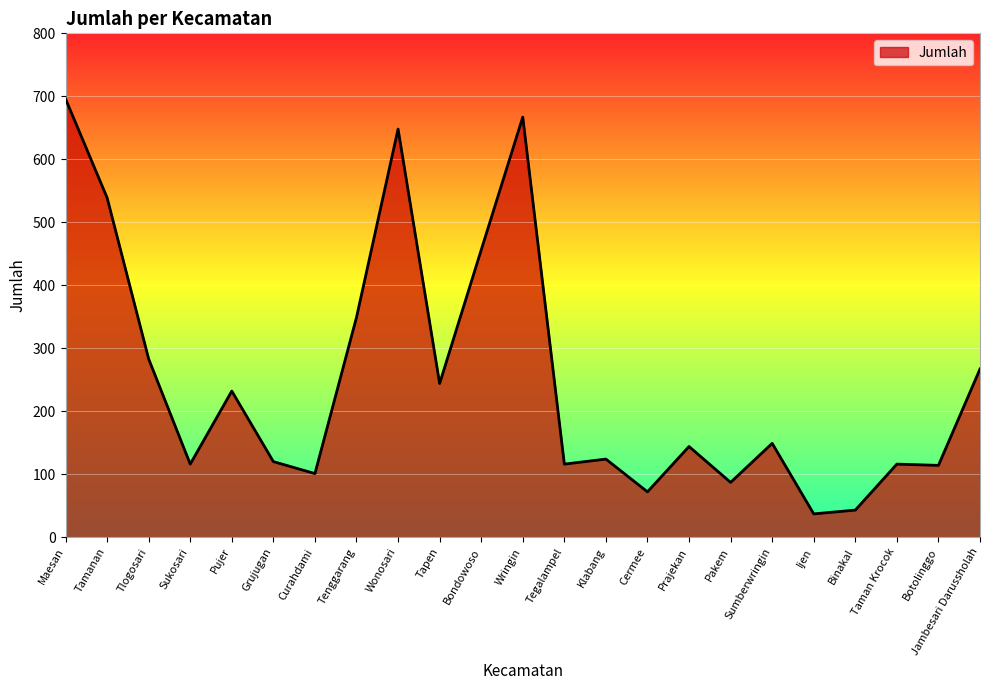

Between Tenggarang and Cermee, which is larger?

Tenggarang